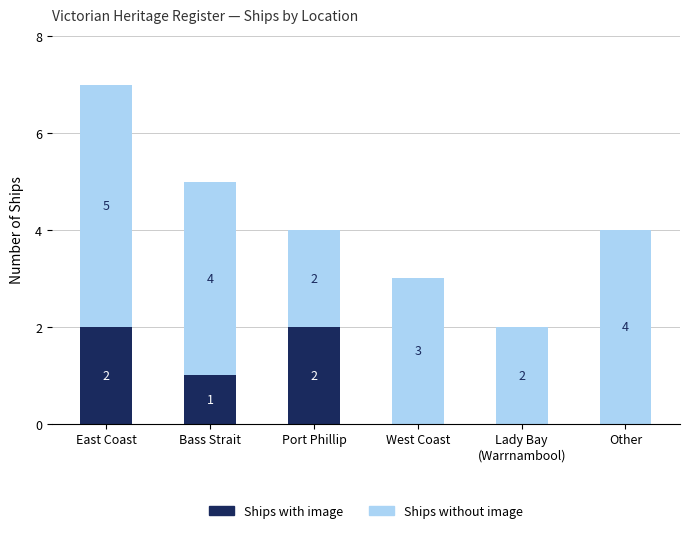

What is the sum of all Ships with image values?

5